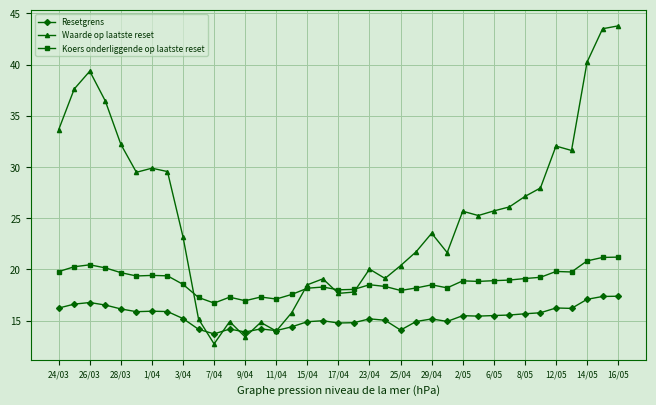

List the series in order of their peak value, highest first.

Waarde op laatste reset, Koers onderliggende op laatste reset, Resetgrens